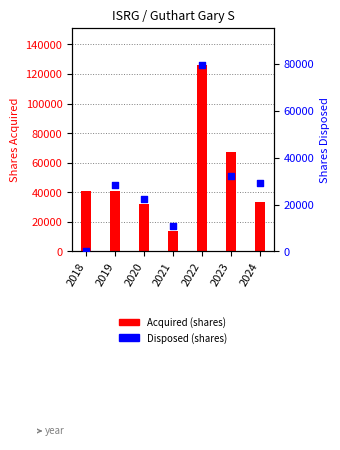

Which series reaches the minimum Y coordinate?

Disposed (shares)